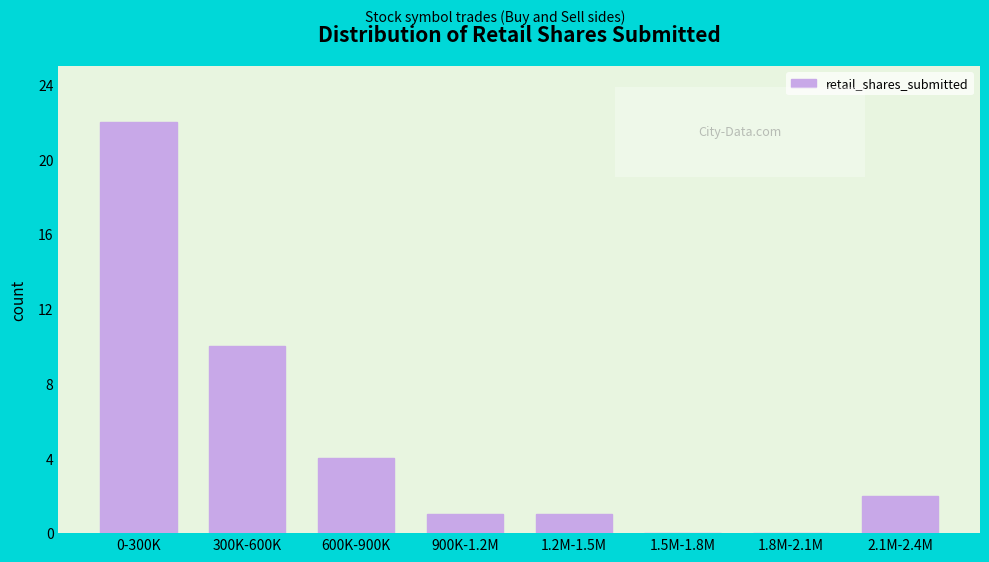

Reading left to right, extract all data points from this chart.

0-300K=22	300K-600K=10	600K-900K=4	900K-1.2M=1	1.2M-1.5M=1	1.5M-1.8M=0	1.8M-2.1M=0	2.1M-2.4M=2